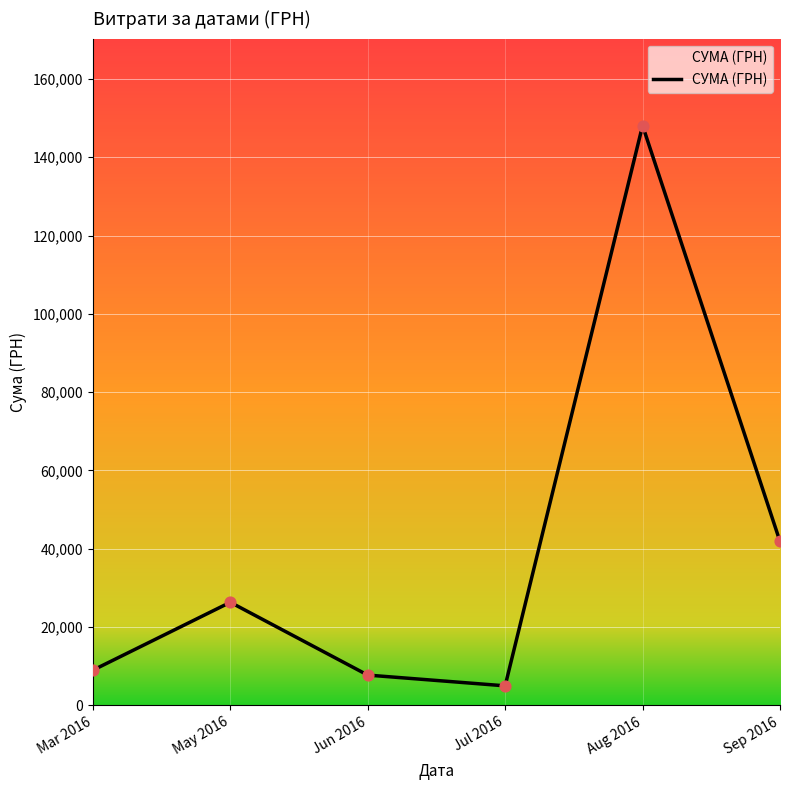

What is the change in value from Aug 2016 to Sep 2016?

-106240.6